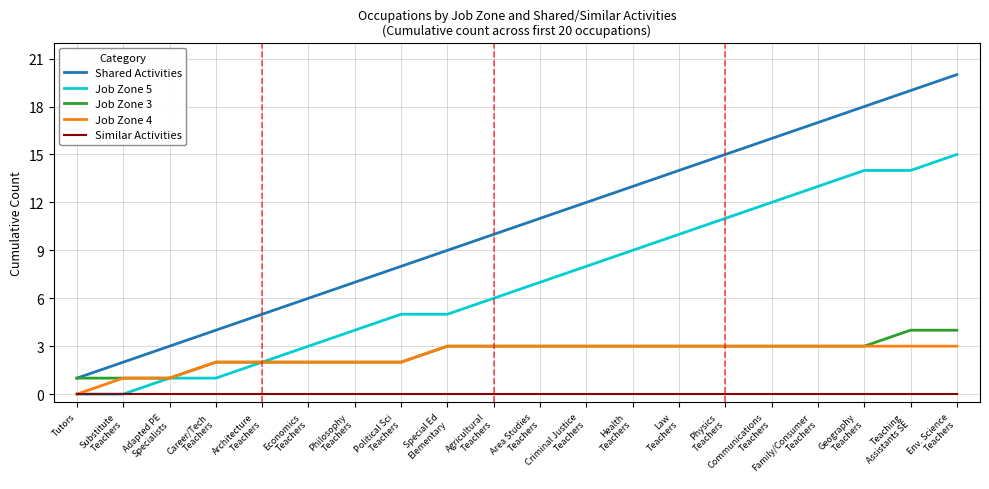

How many lines are shown in the chart?

5